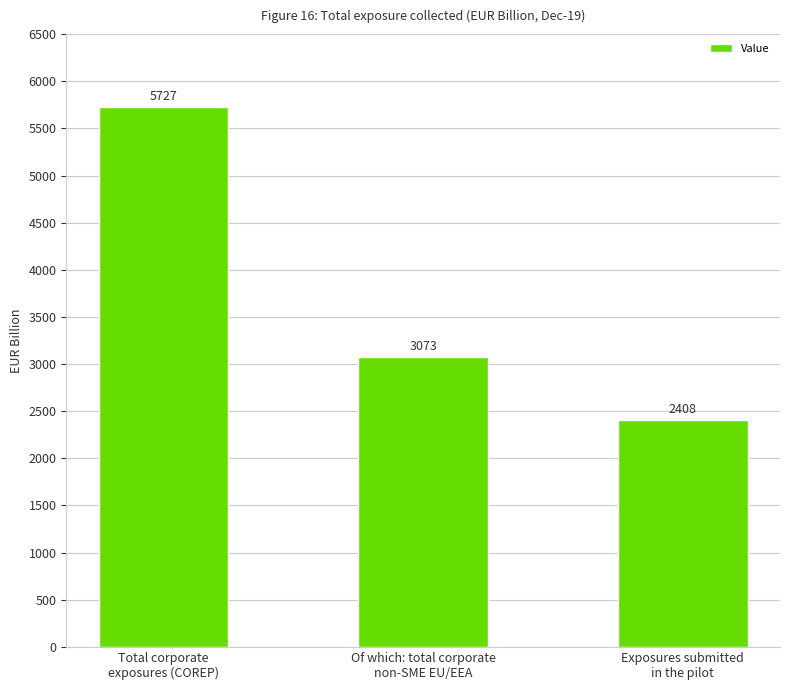

Rank the categories by value from lowest to highest.

Exposures submitted
in the pilot, Of which: total corporate
non-SME EU/EEA, Total corporate
exposures (COREP)